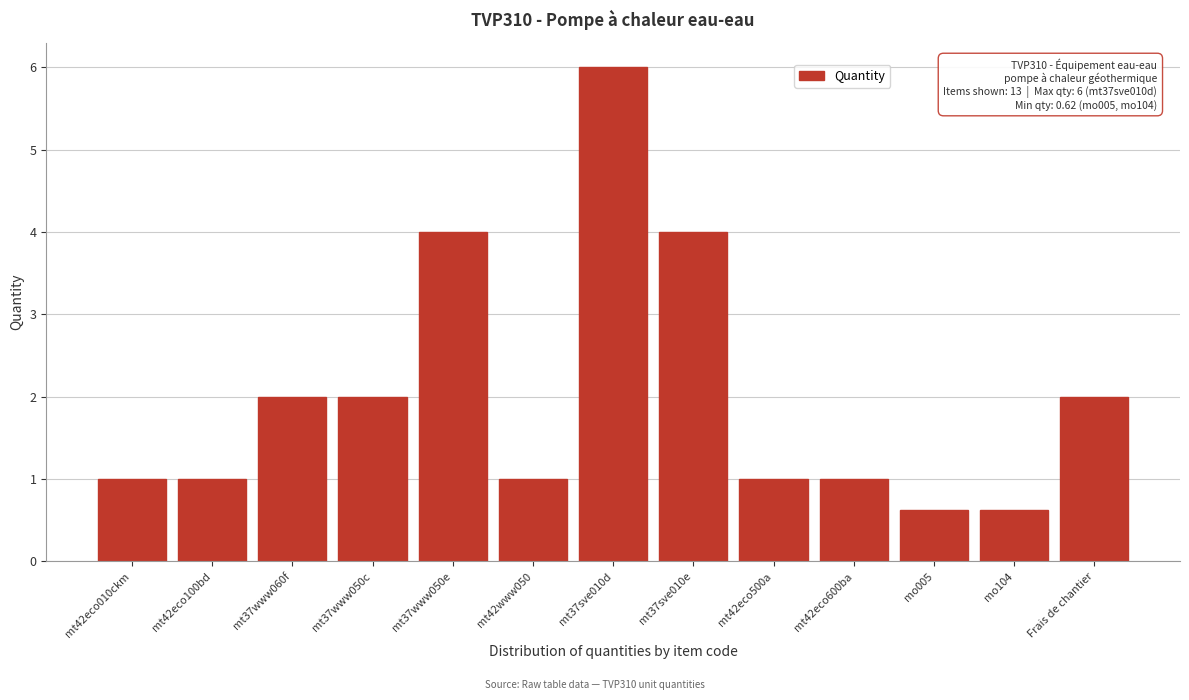

Reading left to right, list all the values displayed in this chart.

mt42eco010ckm=1.0	mt42eco100bd=1.0	mt37www060f=2.0	mt37www050c=2.0	mt37www050e=4.0	mt42www050=1.0	mt37sve010d=6.0	mt37sve010e=4.0	mt42eco500a=1.0	mt42eco600ba=1.0	mo005=0.6	mo104=0.6	Frais de chantier=2.0